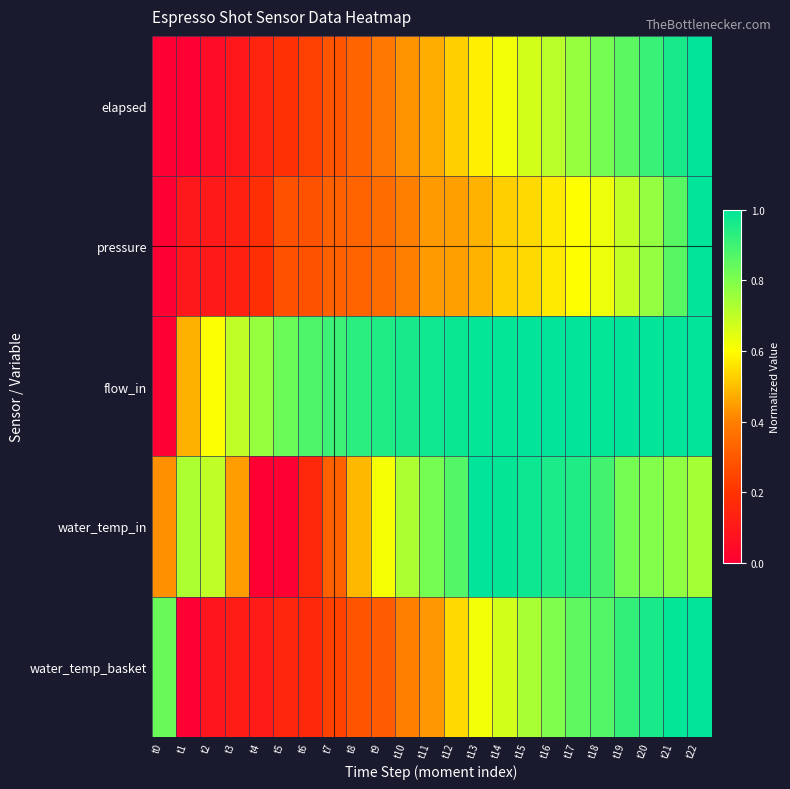

Which series has the largest total across all categories?

flow_in